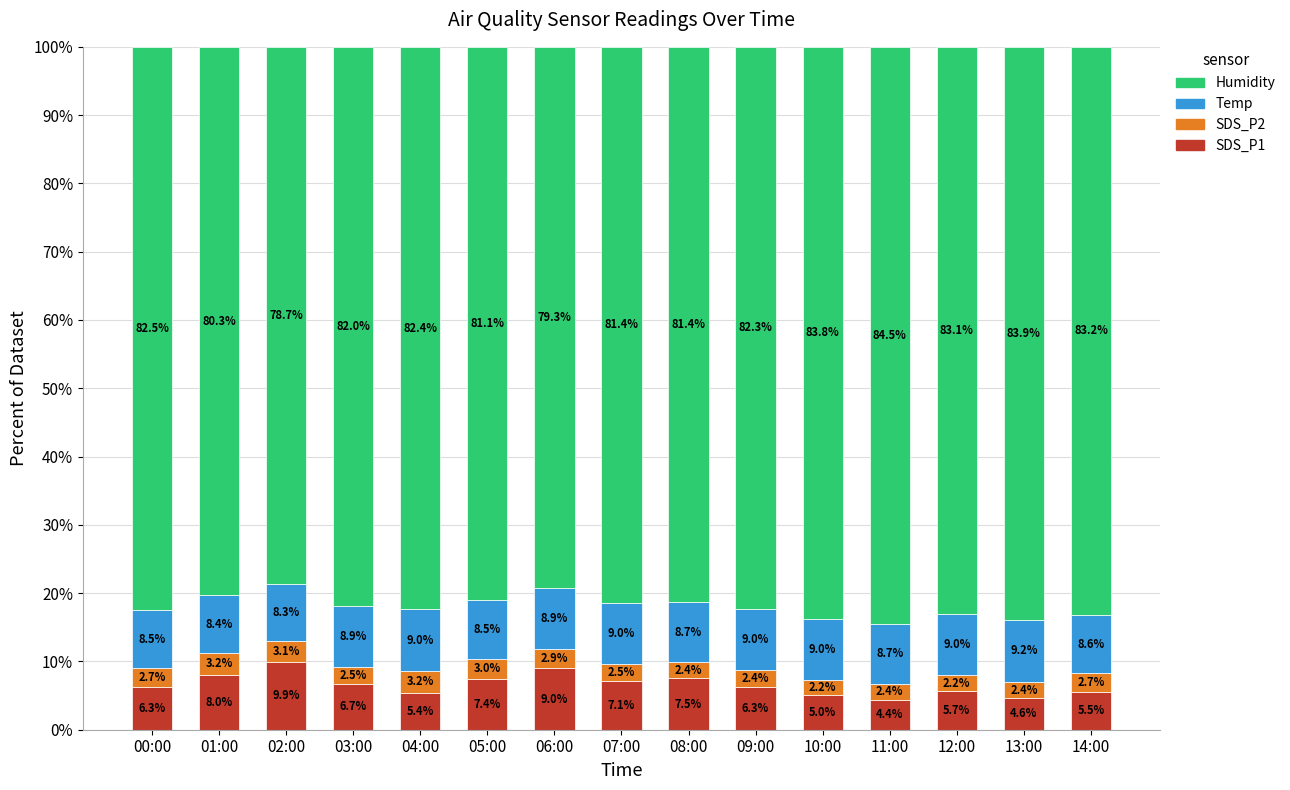

What is the average value of the SDS_P1 series?

6.6